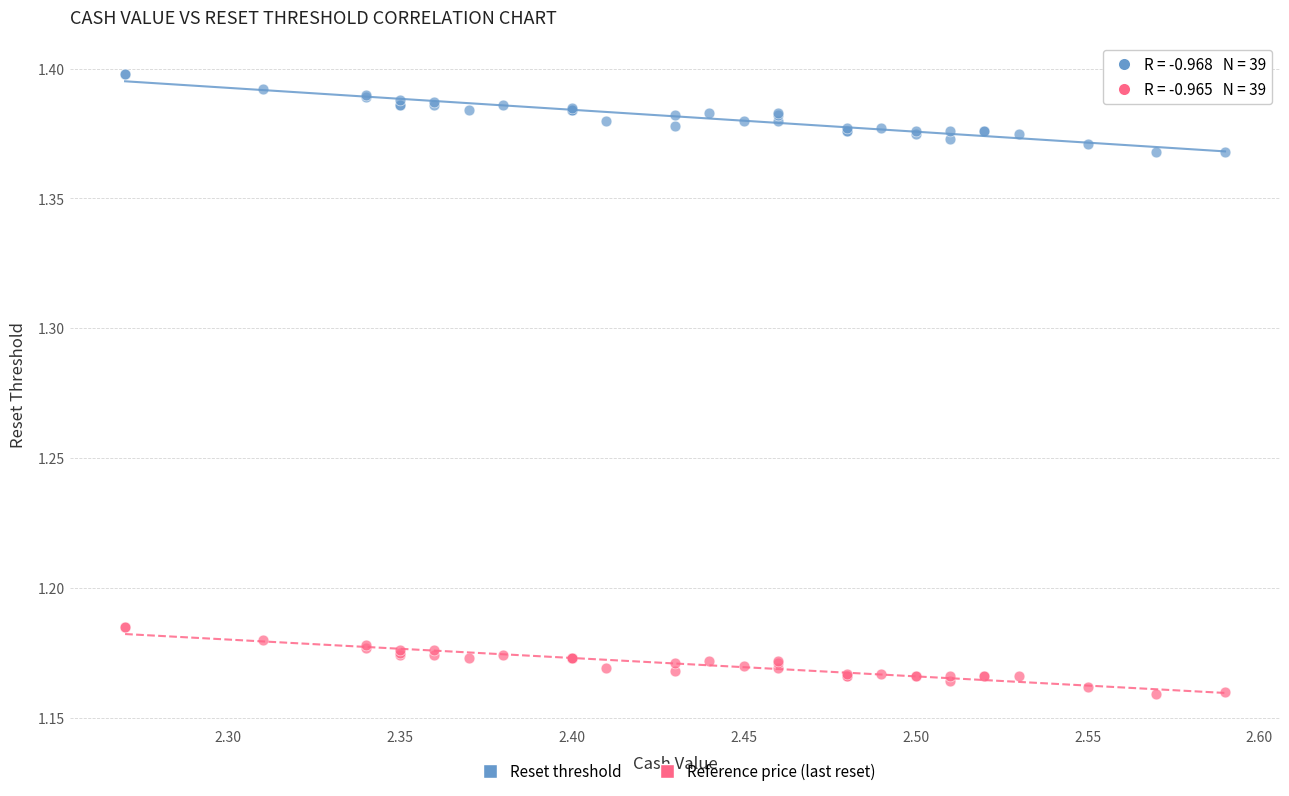

What is the X range (max minus min) for the scatter plot?

0.3